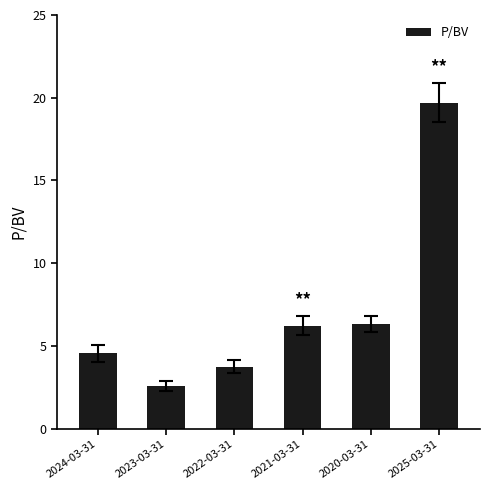

Are the bars grouped side by side (vs. stacked)?

No